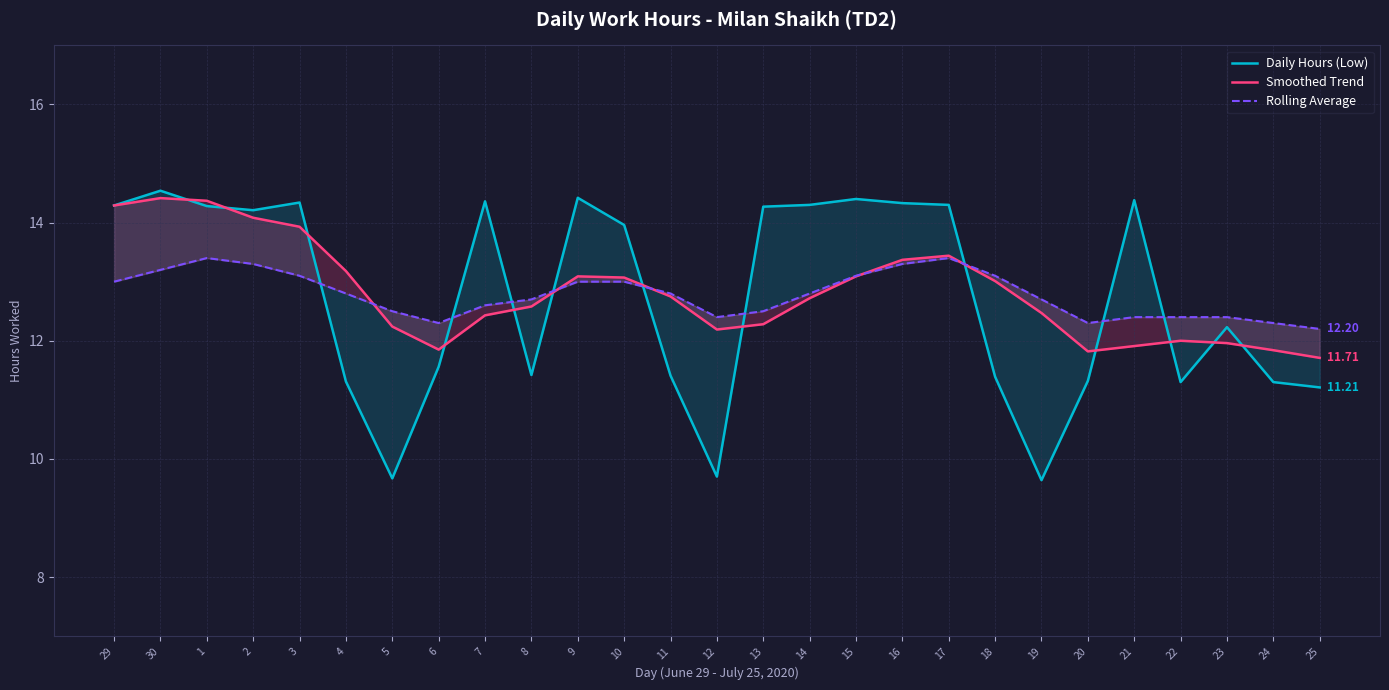

What is the average value of the Rolling Average series?

12.8